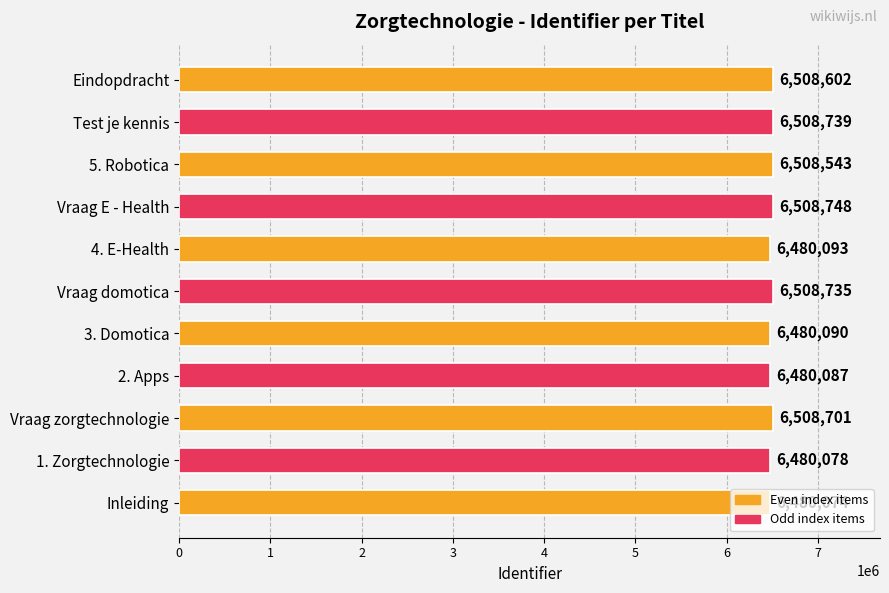

What is the difference between the second highest and second lowest values?

28661